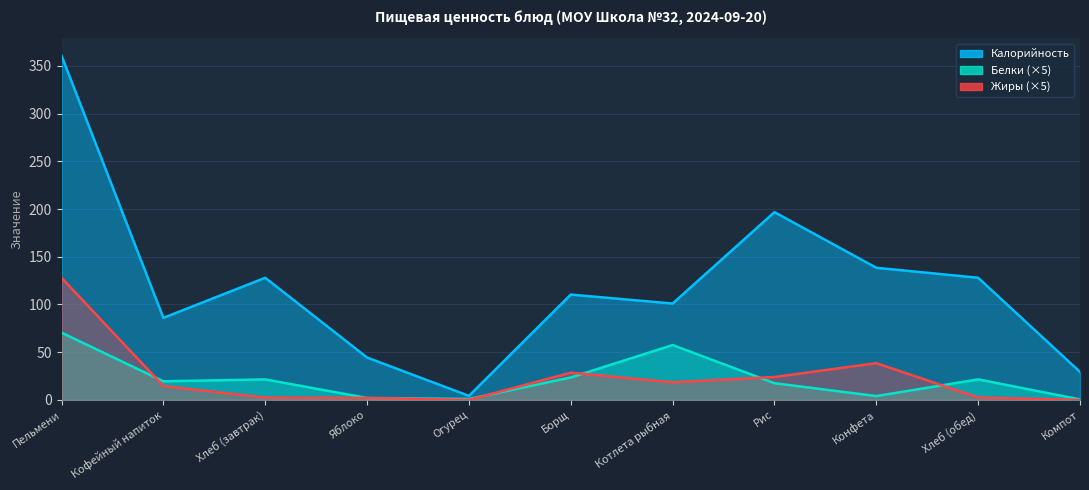

Which has a higher value, Котлета рыбная or Хлеб (завтрак)?

Хлеб (завтрак)